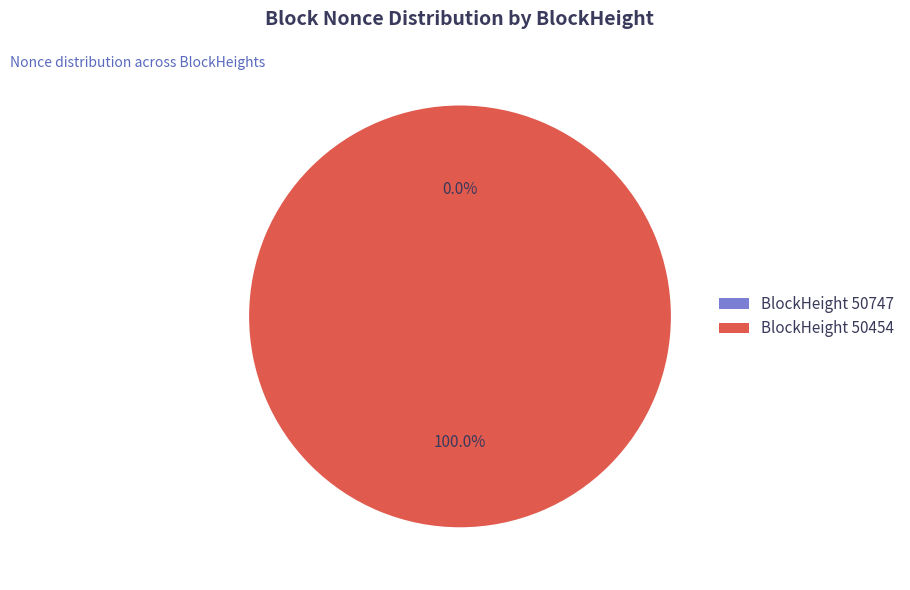

Is it true that 50747 is 0% of the pie?

True